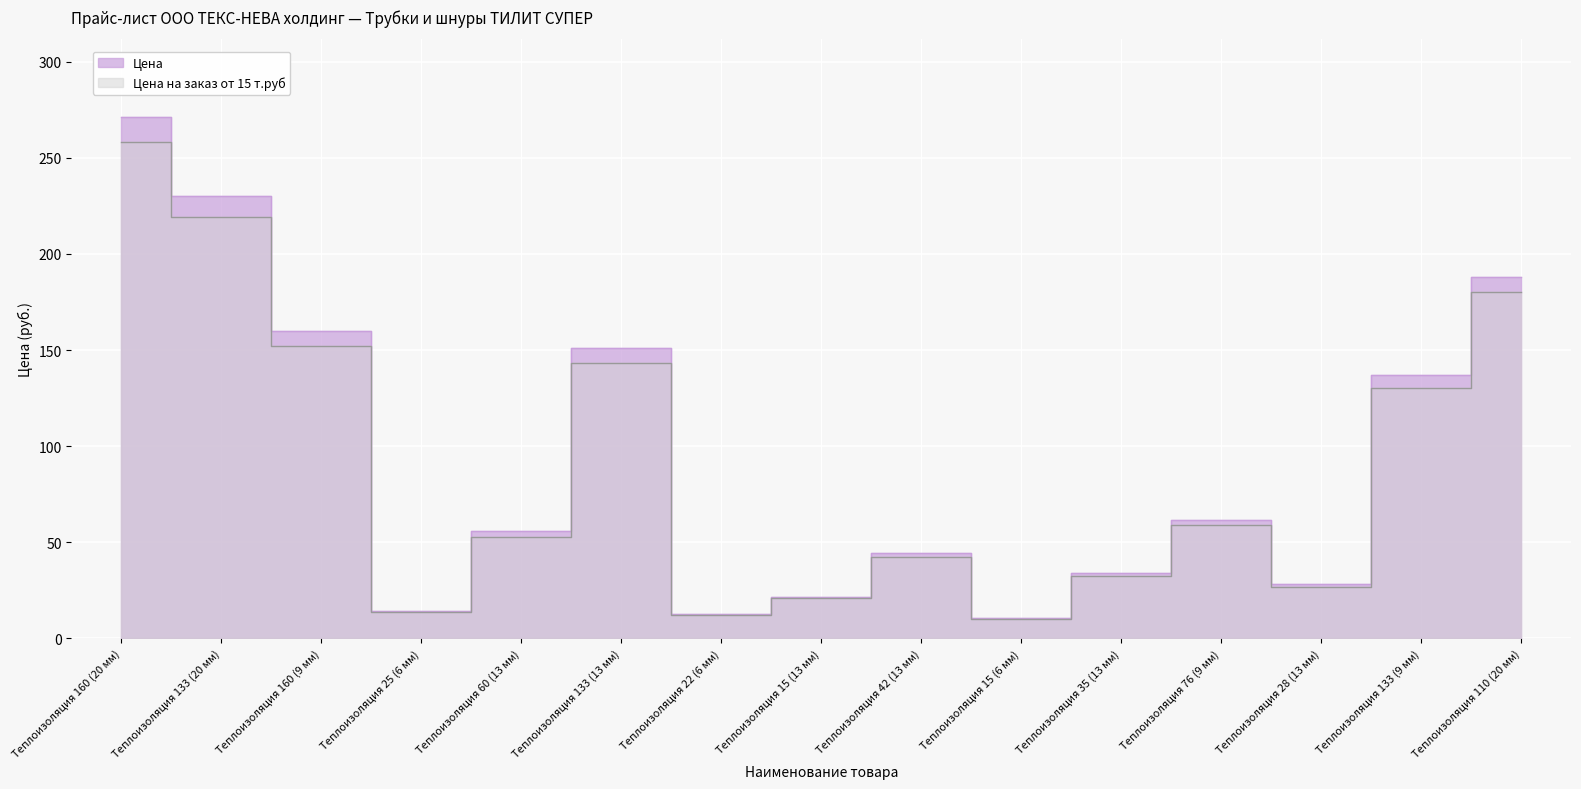

What is the spread (max minus min) of values at Теплоизоляция 60 (13 мм)?

2.8